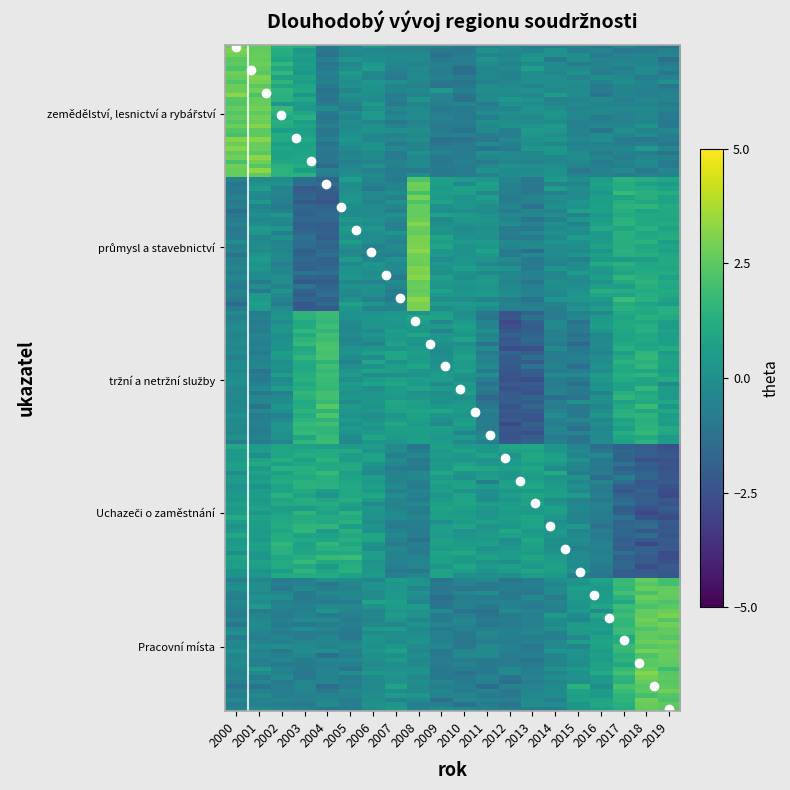

Is this an area chart (filled region under the line)?

No